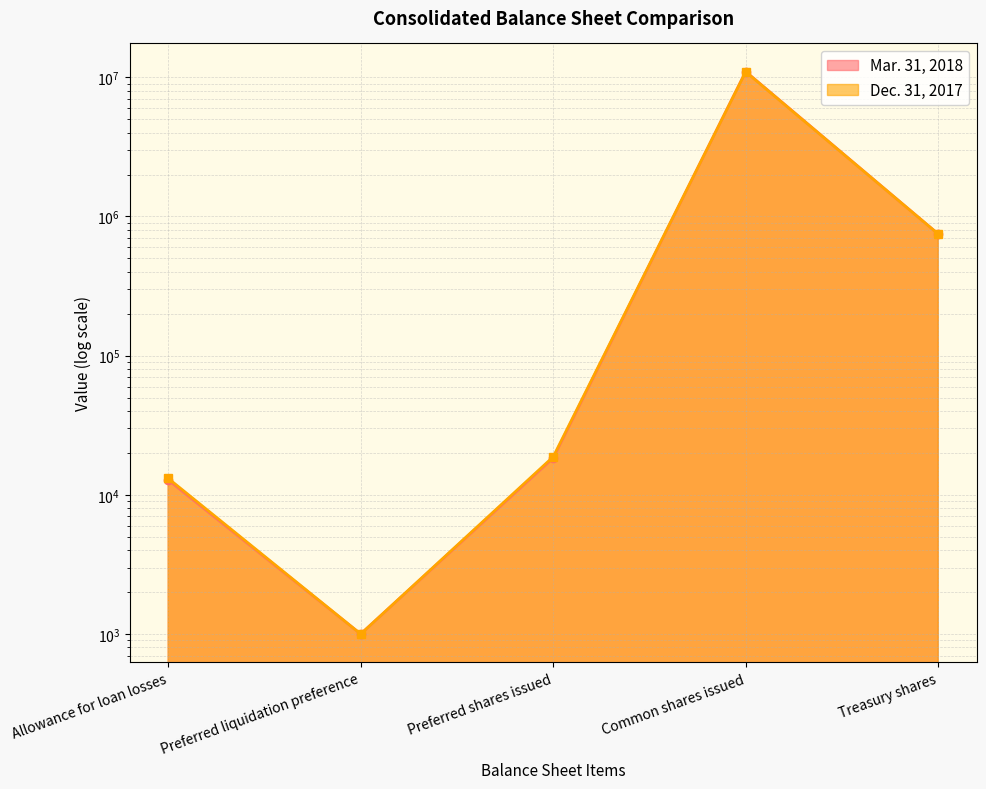

How many interior local valleys does the Dec. 31, 2017 series have?

1